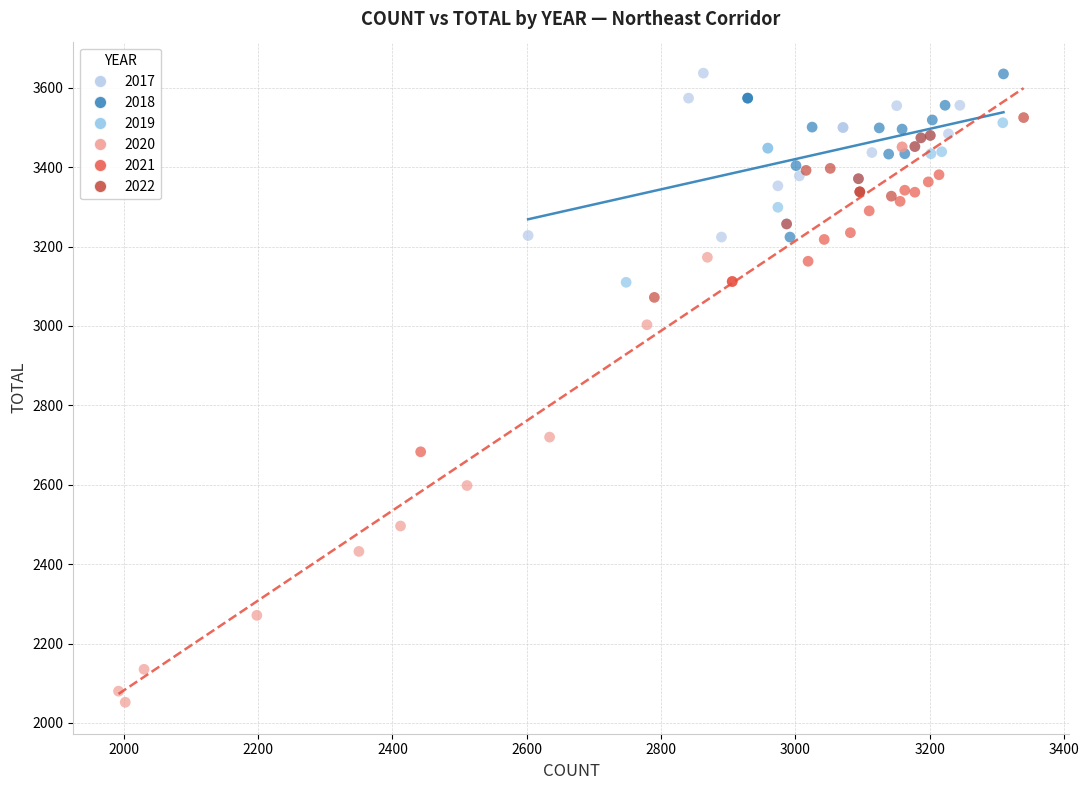

Which series contains the lowest Y value?

2020